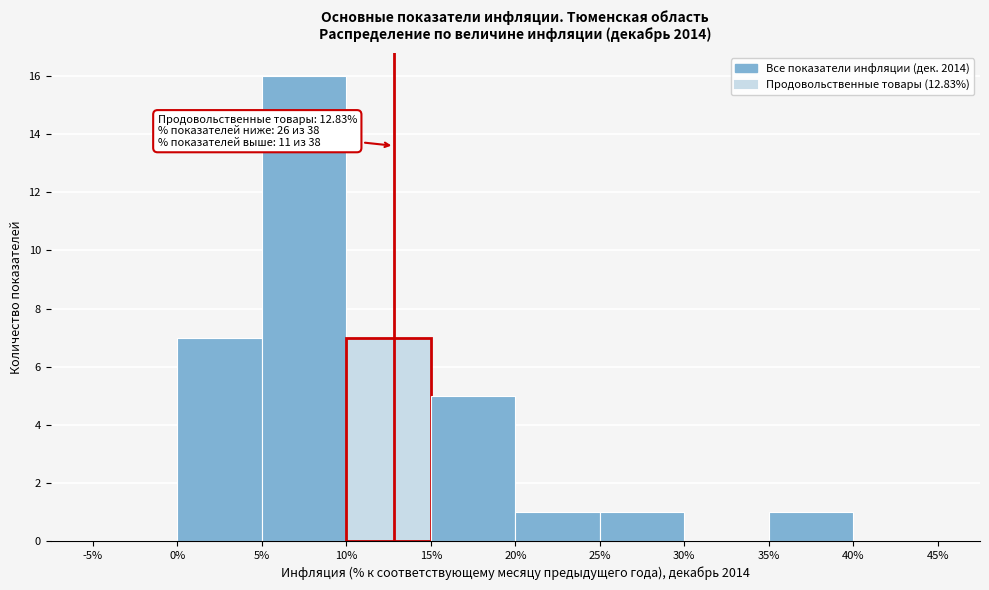

Which range on the x-axis has the tallest bar?

5% to 10%